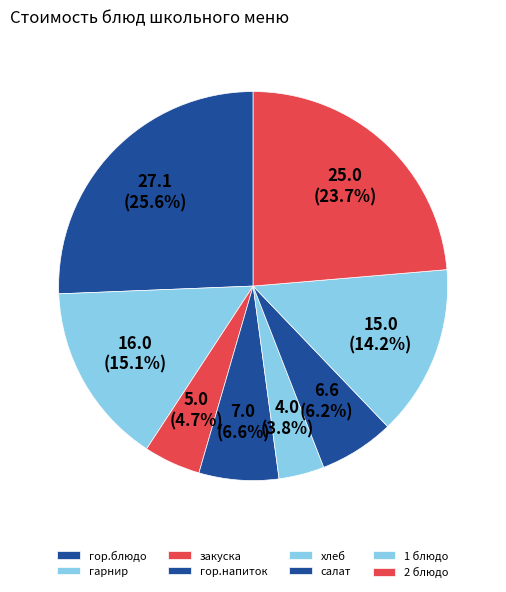

Combined, do 2 блюдо and хлеб account for over 50%?

No